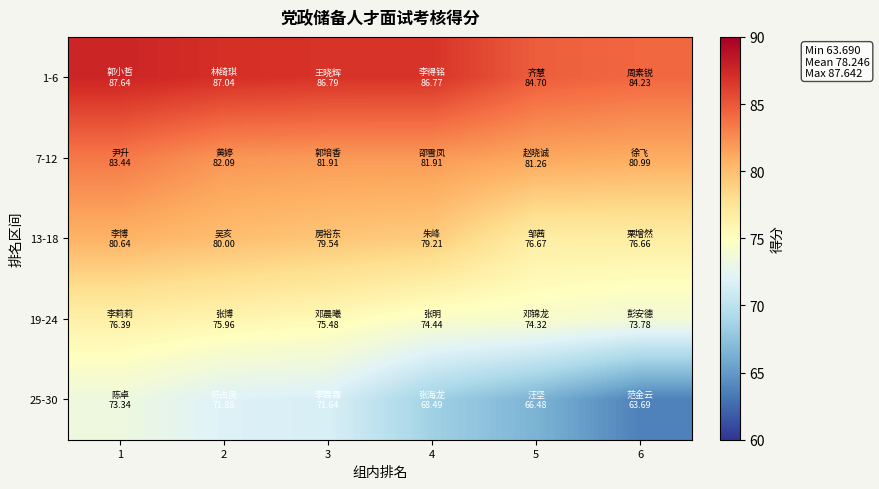

Reading right to left, list all the values displayed in this chart.

1-6: 6=84.2	5=84.7	4=86.8	3=86.8	2=87.0	1=87.6
7-12: 6=81.0	5=81.3	4=81.9	3=81.9	2=82.1	1=83.4
13-18: 6=76.7	5=76.7	4=79.2	3=79.5	2=80.0	1=80.6
19-24: 6=73.8	5=74.3	4=74.4	3=75.5	2=76.0	1=76.4
25-30: 6=63.7	5=66.5	4=68.5	3=71.6	2=71.9	1=73.3